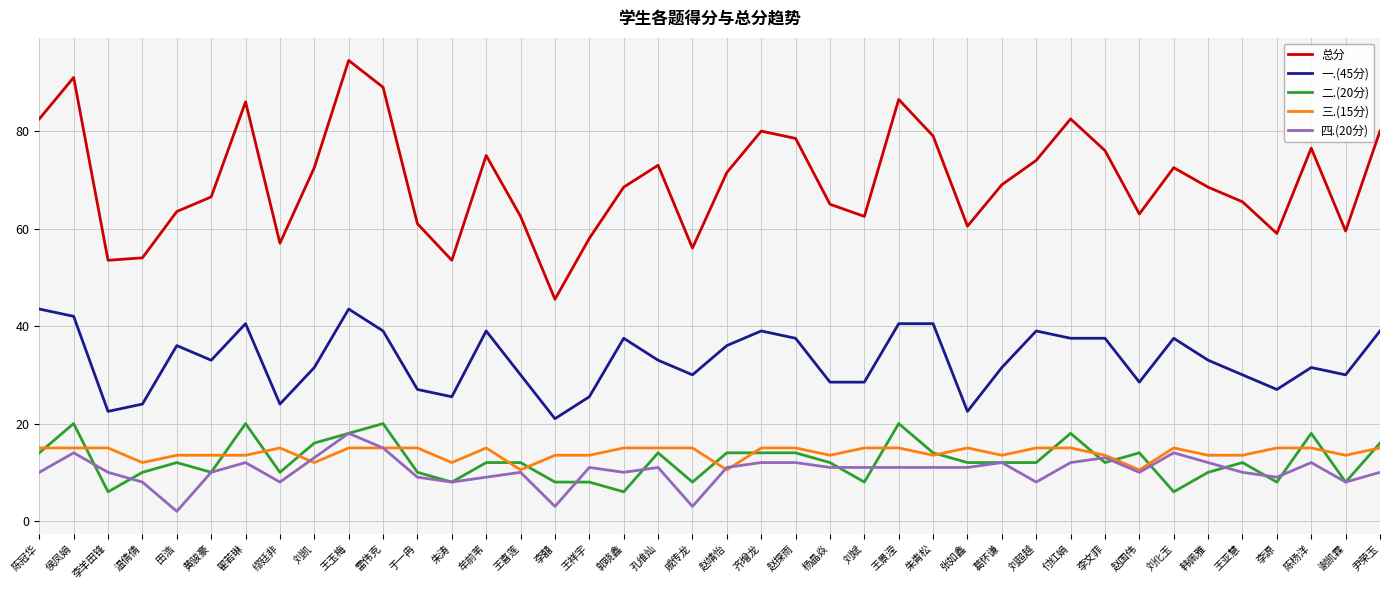

What is the sum of the 二.(20分) values at 王喜莲 and 温倩倩?

22.0